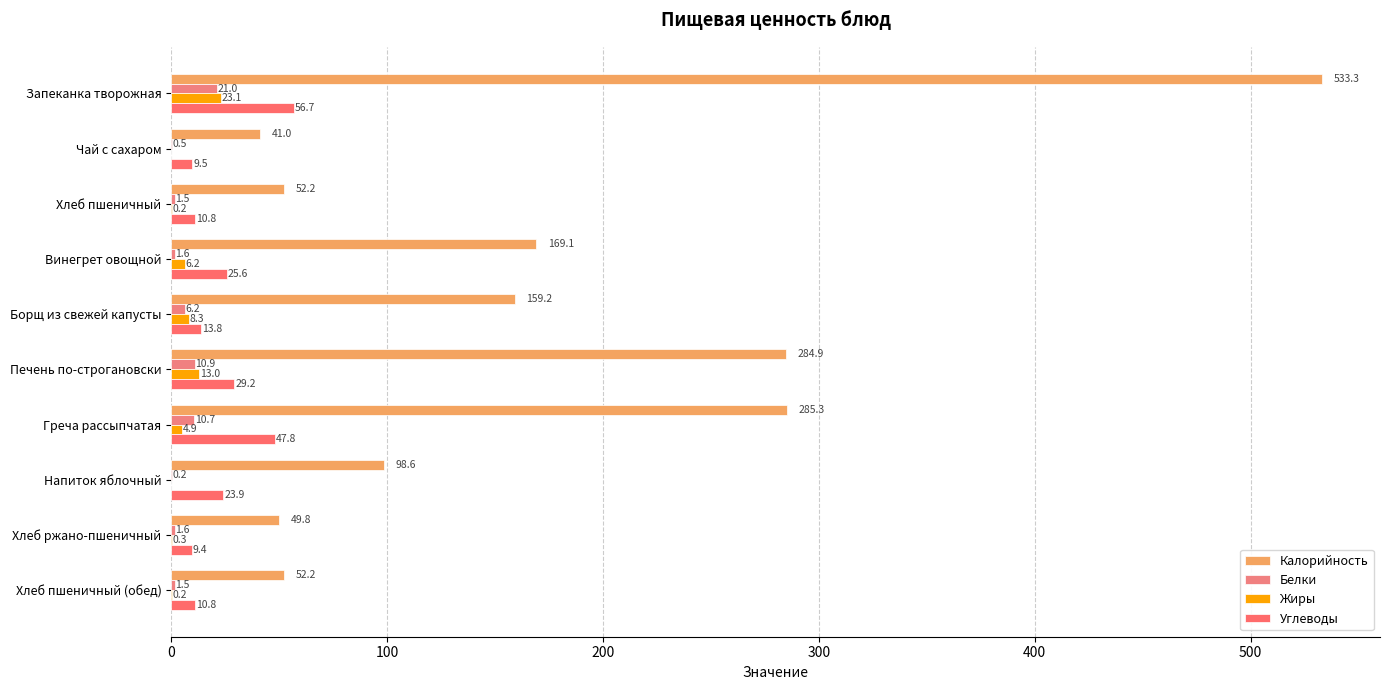

What position from the left is Запеканка творожная?

1